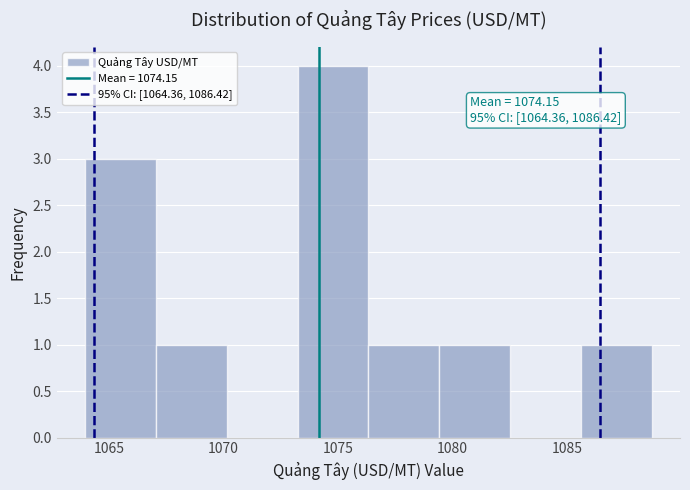

Which range on the x-axis has the tallest bar?

1073.0 to 1076.5